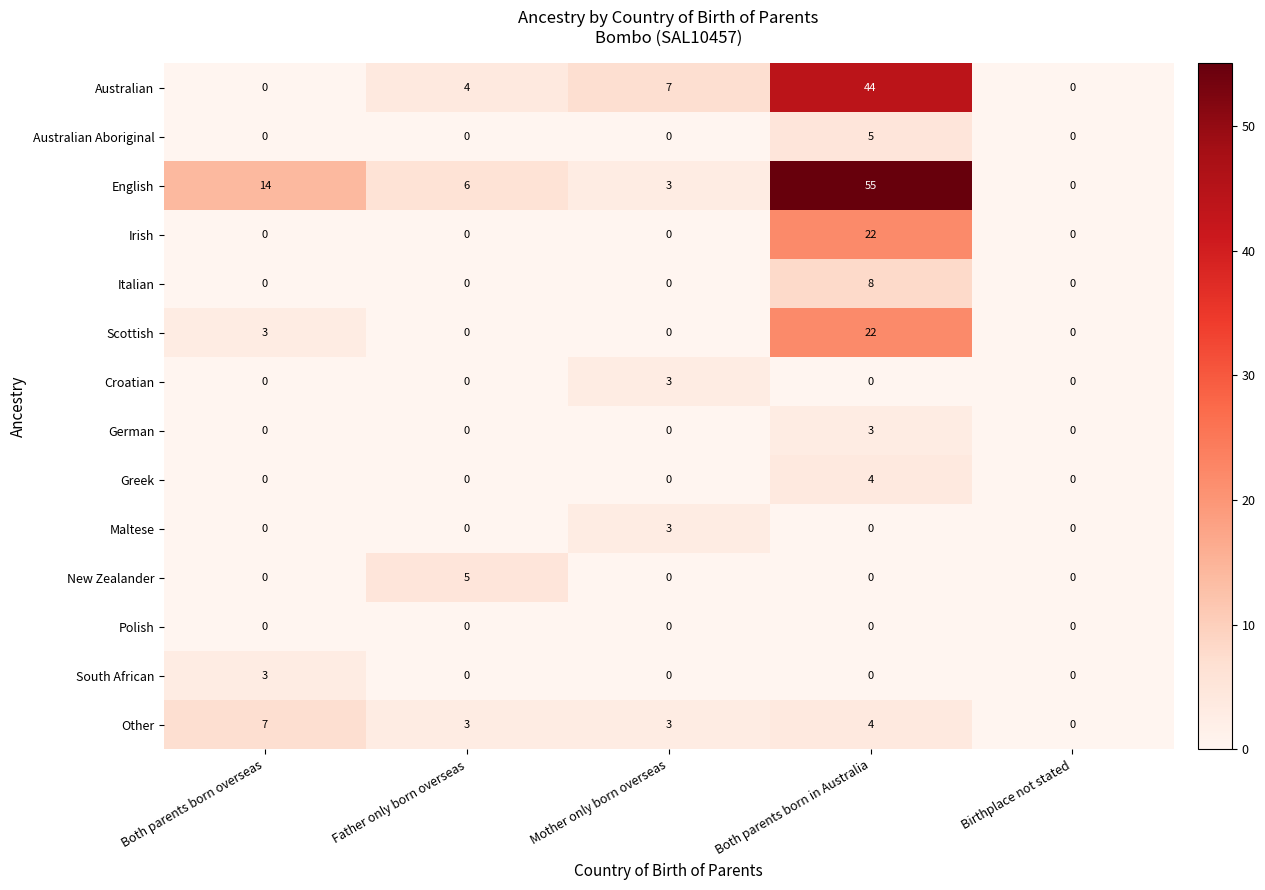

At which category is the sum across all series the highest?

Both parents born in Australia